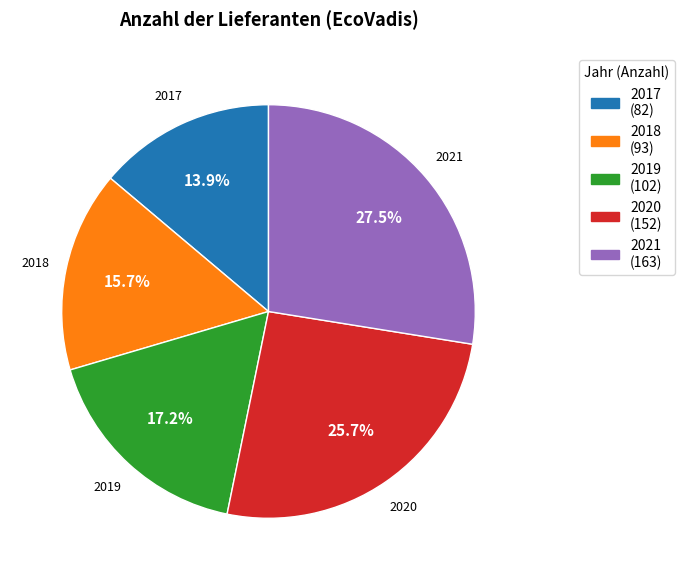

How many segments does this pie chart have?

5